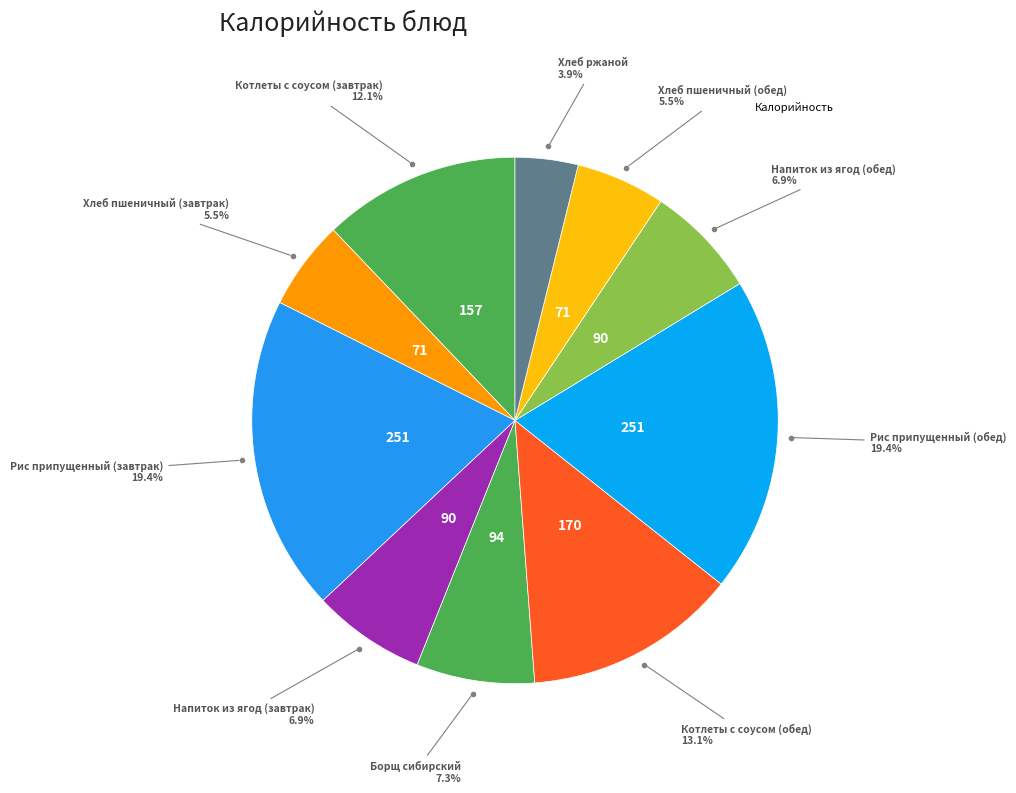

To the nearest percent, what is the average slice percentage?

10%